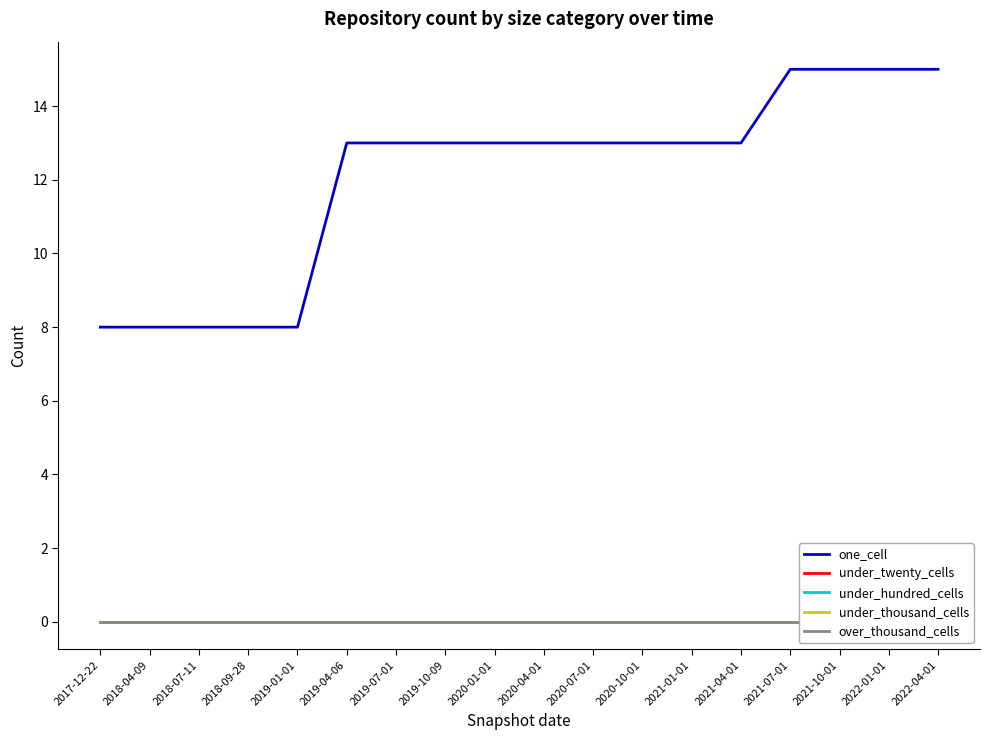

What is the highest value of the one_cell series?

15